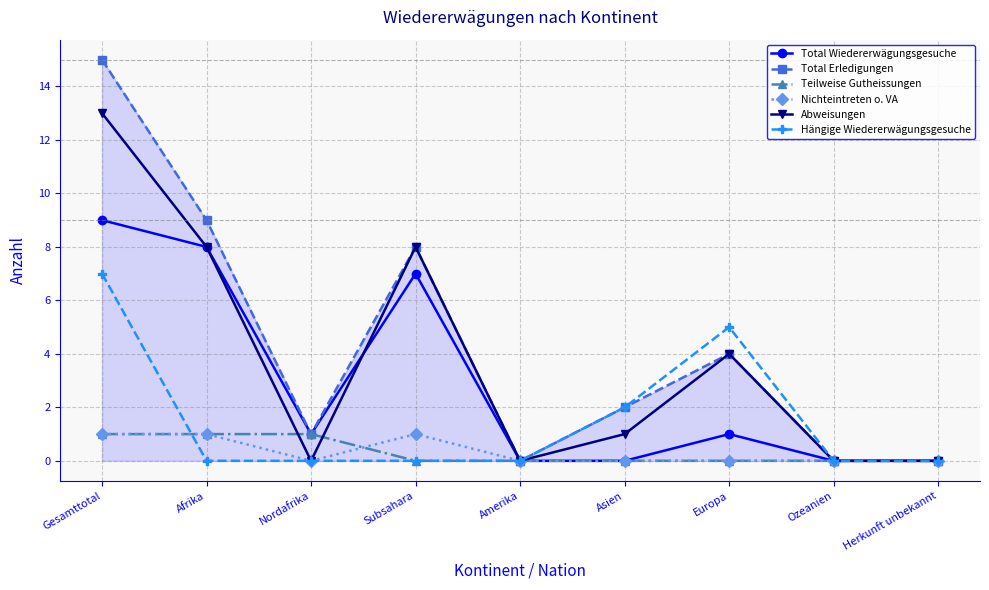

Count the Hängige Wiedererwägungsgesuche values in the range 0 to 2.

7